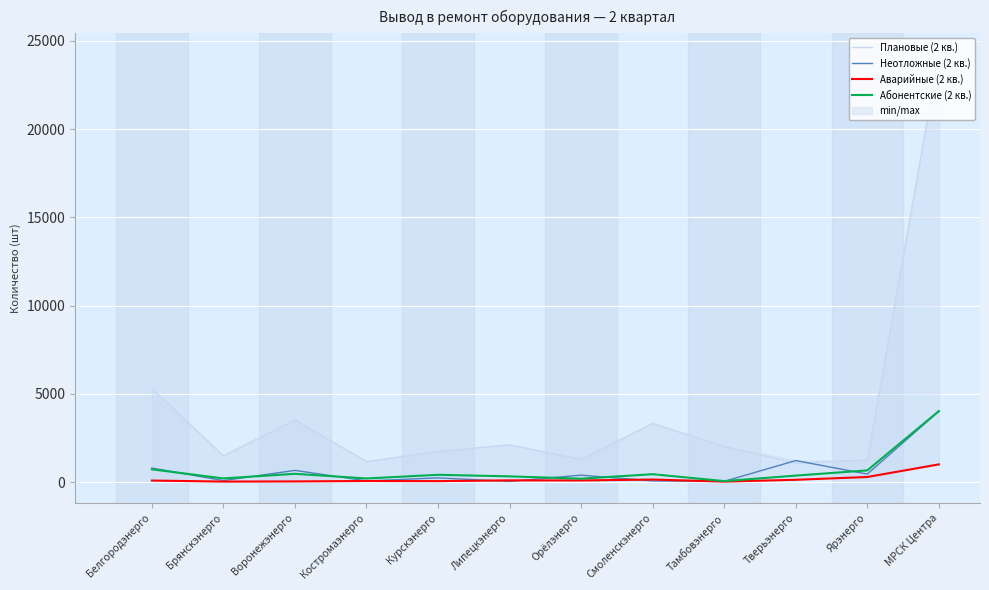

The value of Неотложные (2 кв.) at Тверьэнерго is 1215. True or false?

True